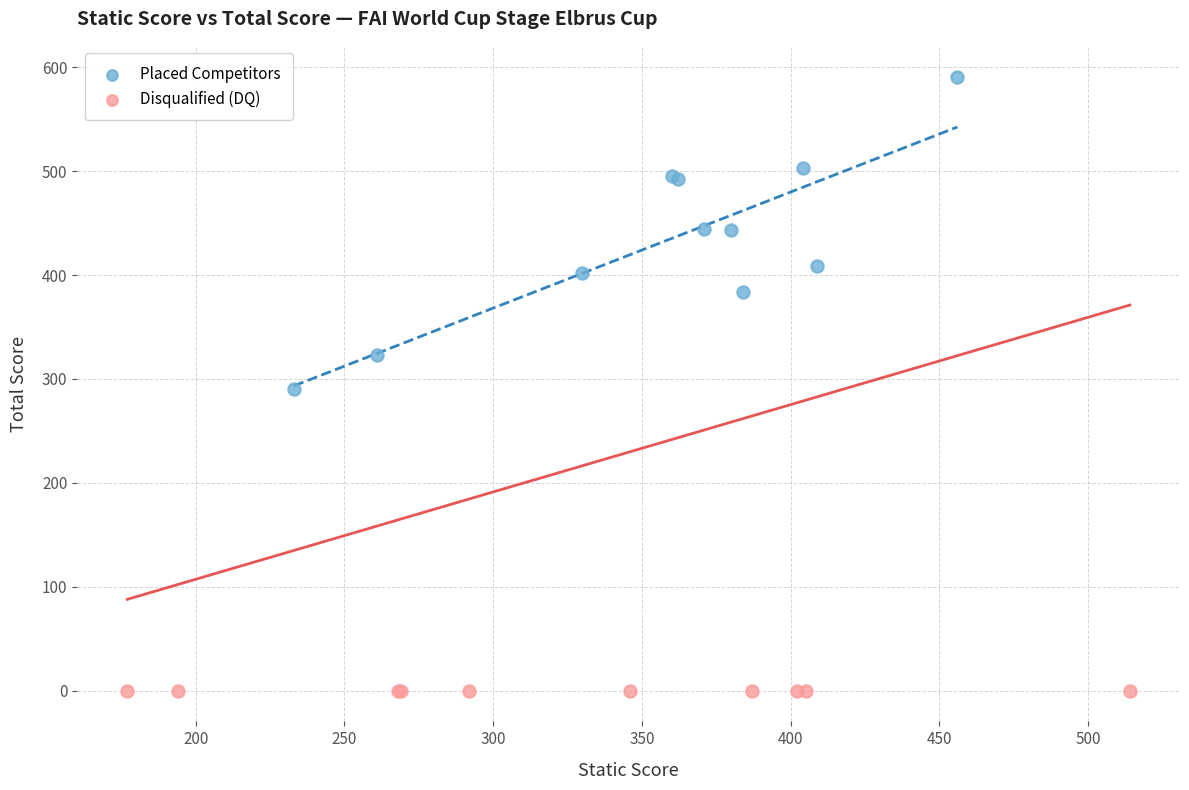

Which series contains the highest Y value?

Placed Competitors